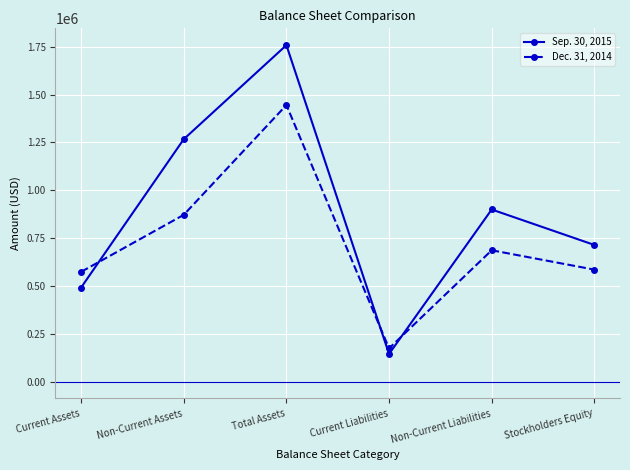

At Stockholders Equity, list the series in order from largest to smallest.

Sep. 30, 2015, Dec. 31, 2014